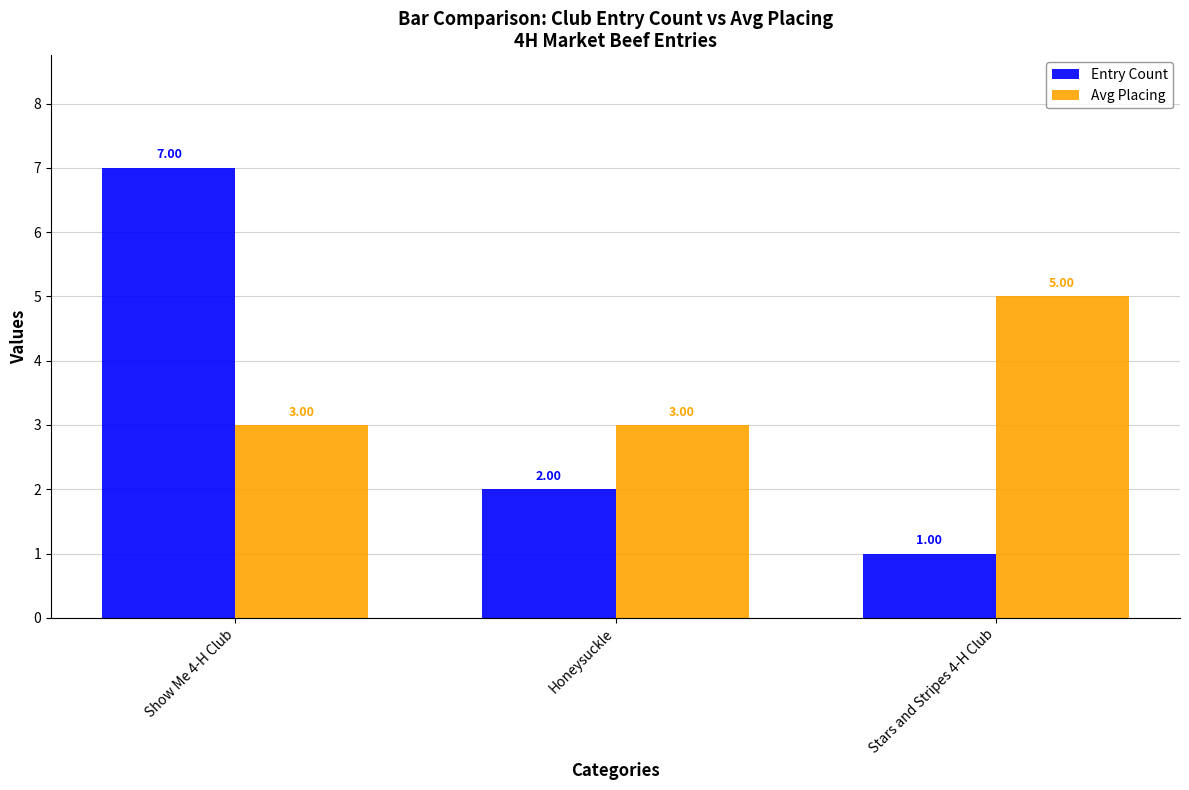

Rank the series by their maximum value, from highest to lowest.

Entry Count, Avg Placing